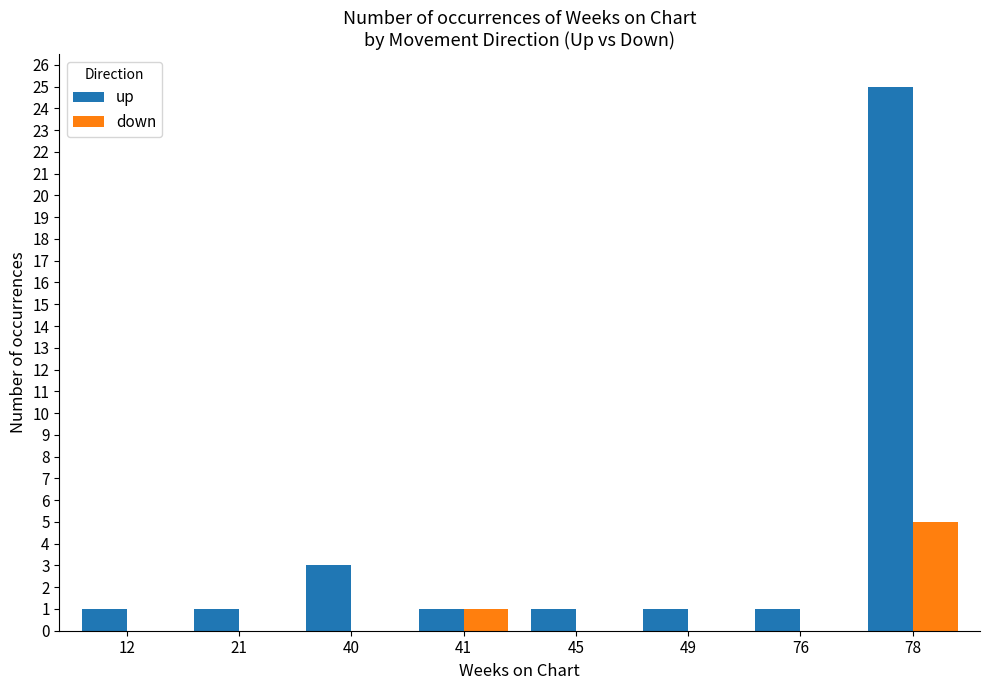

What is the sum of all down values?

6